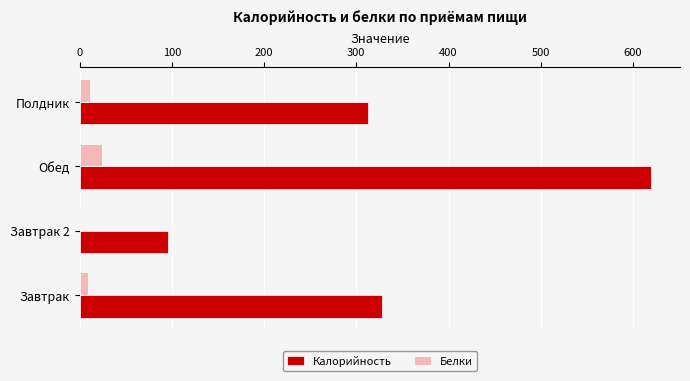

What is the sum of all Калорийность values?

1357.0